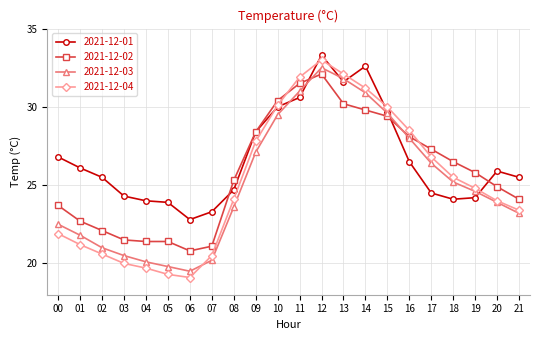

What is the difference between the maximum and minimum values in the 2021-12-03 series?

13.0